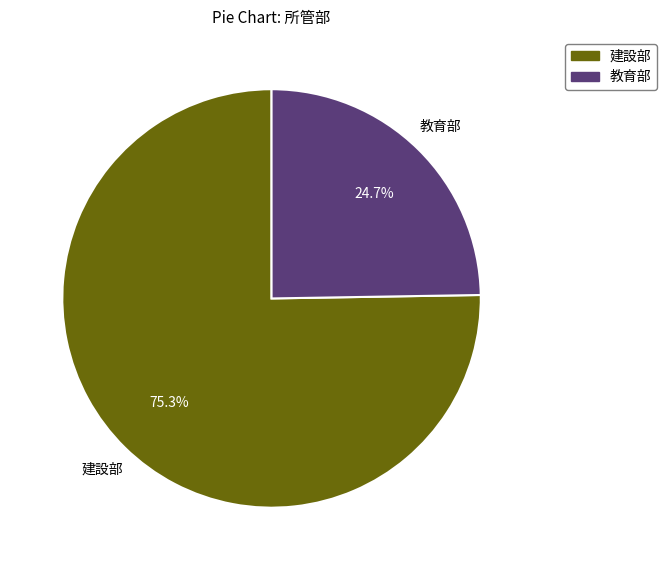

Combined, do 建設部 and 教育部 account for over 50%?

Yes